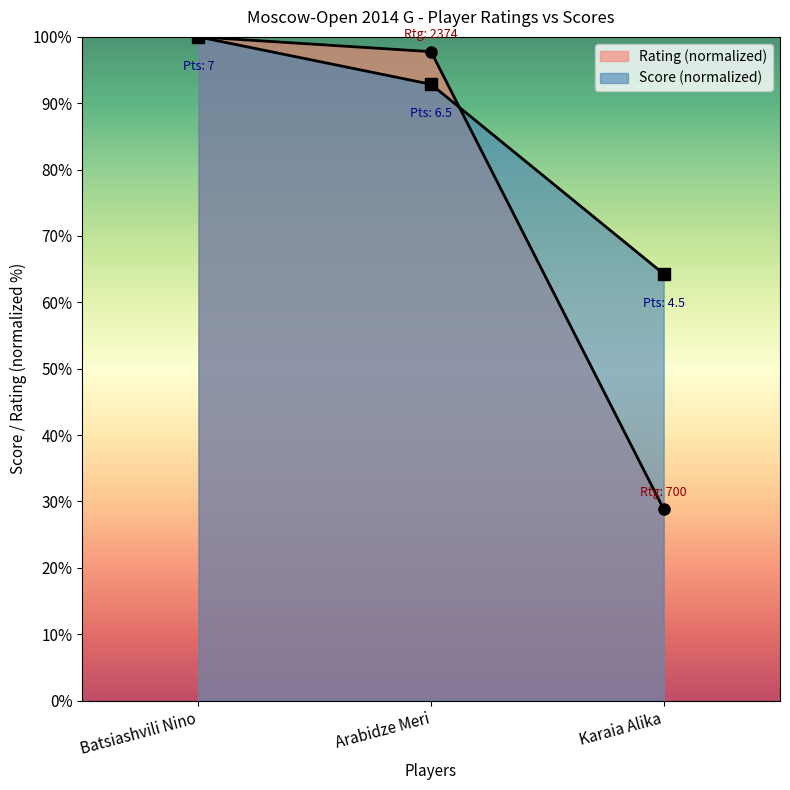

The value of Rating at Karaia Alika is 46.5. True or false?

False